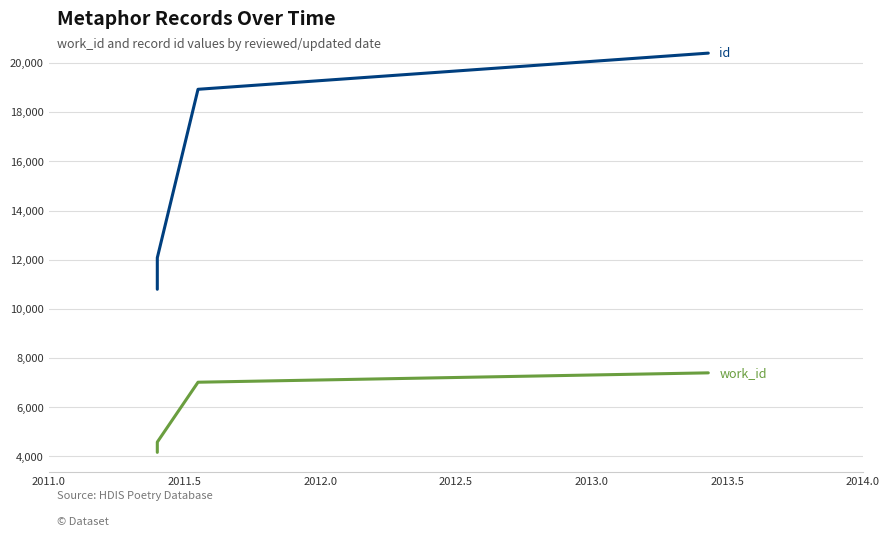

What are all the series names shown in the legend?

work_id, id